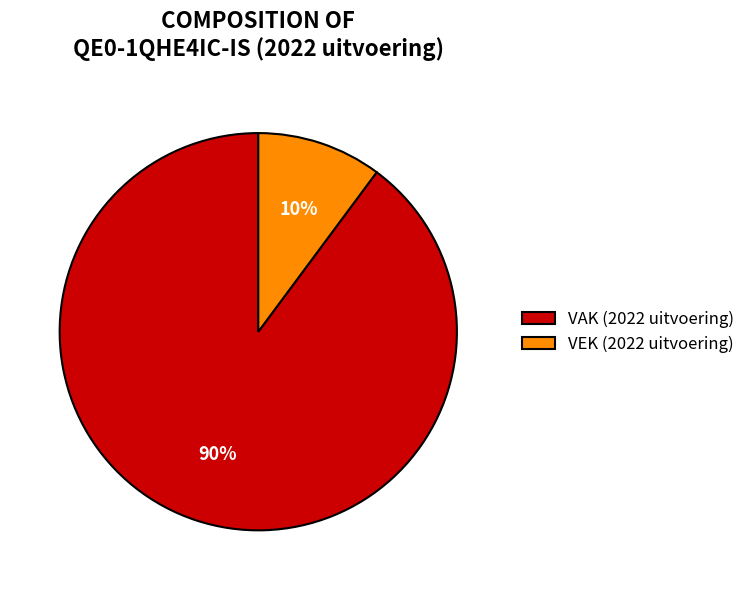

How many segments does this pie chart have?

2